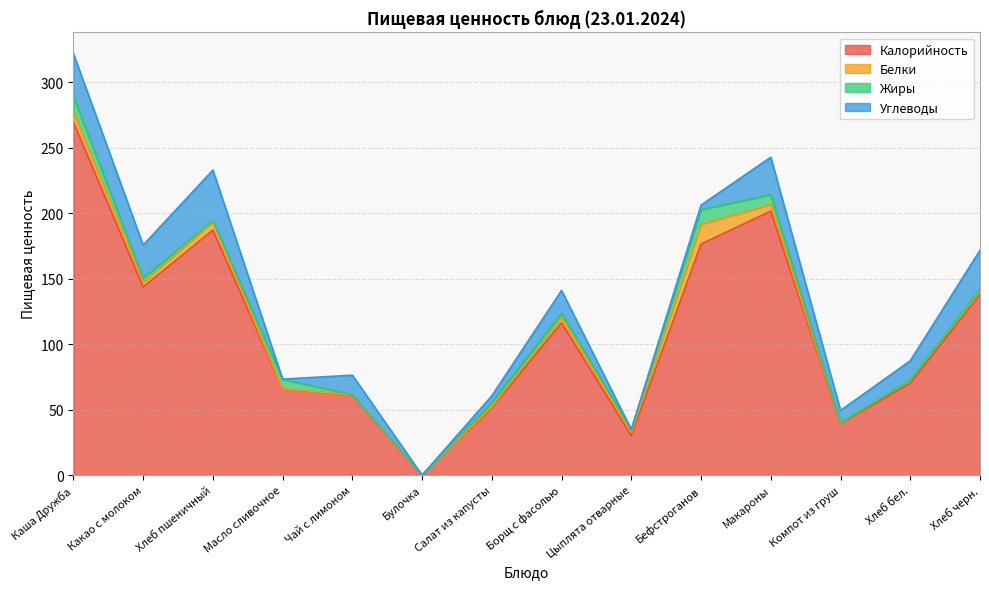

True or false: Углеводы and Белки cross at least once.

True